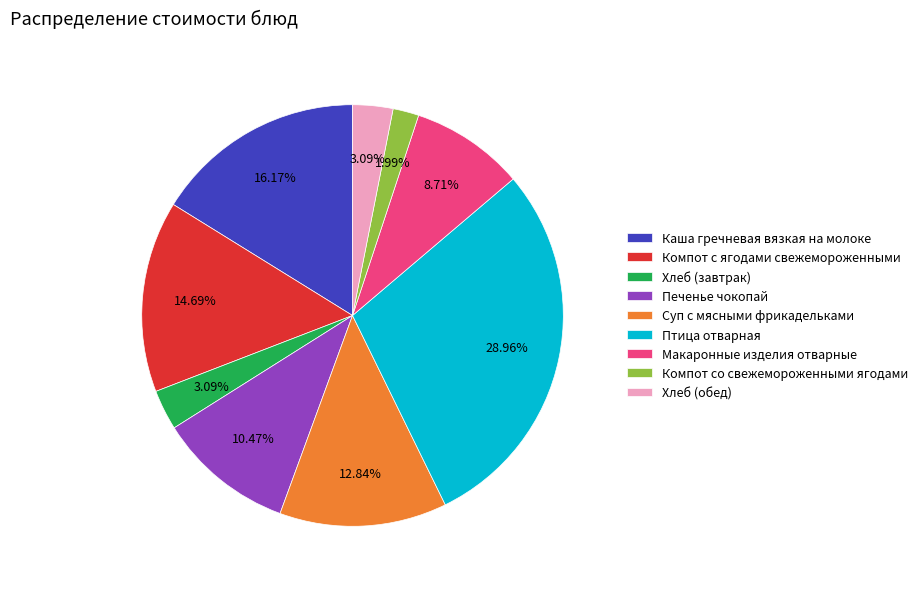

Between Птица отварная and Макаронные изделия отварные, which is larger?

Птица отварная